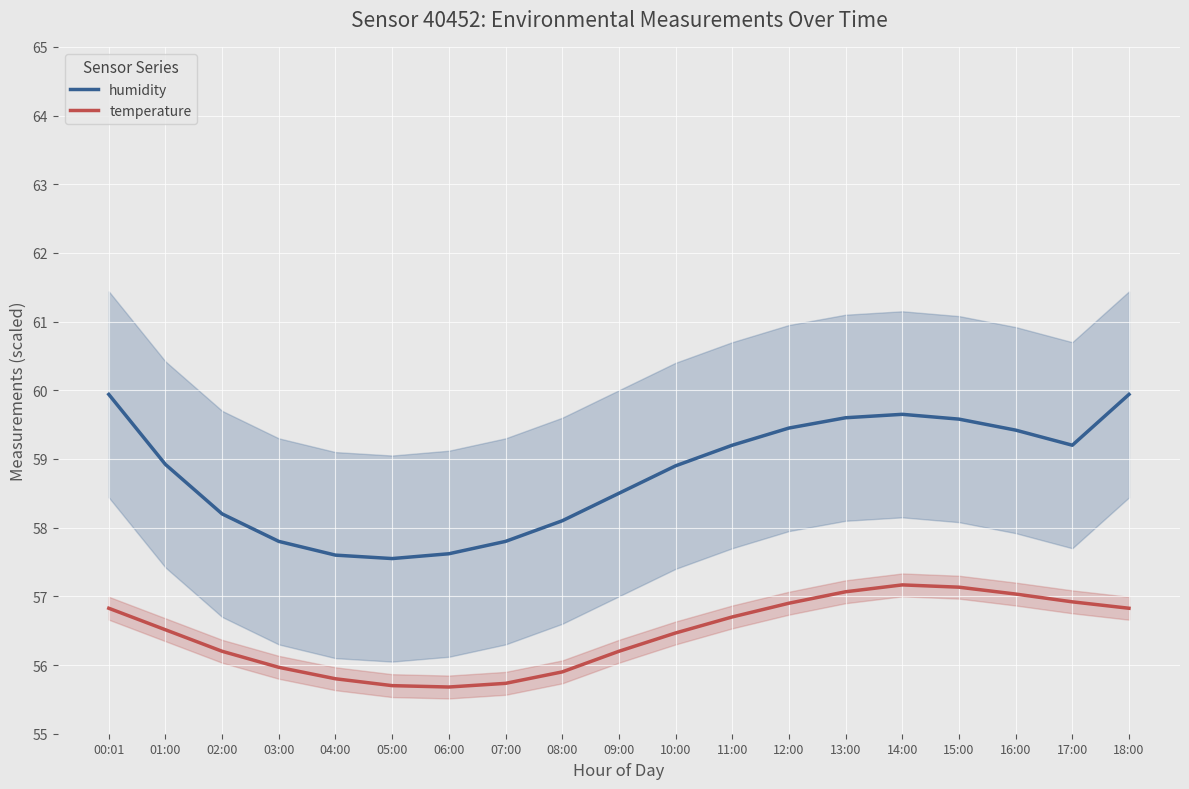

Which series has the largest range (max minus min)?

humidity